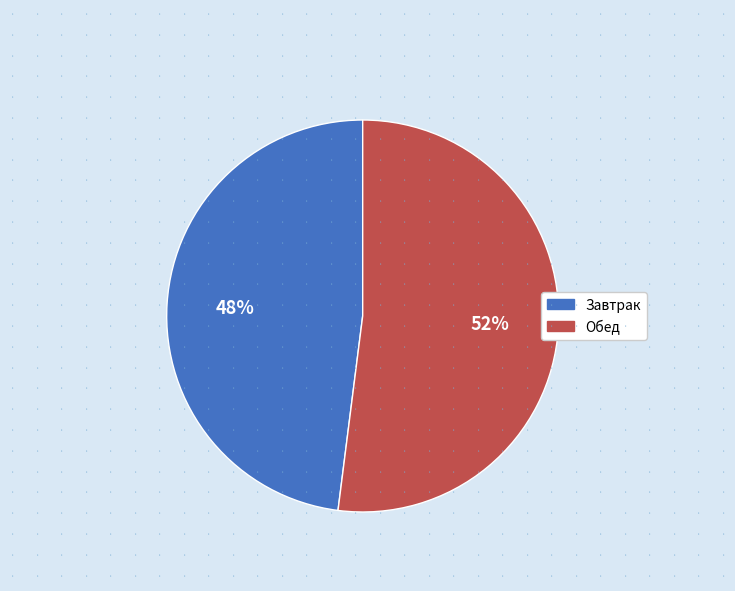

Is there any slice that represents more than half of the pie?

Yes